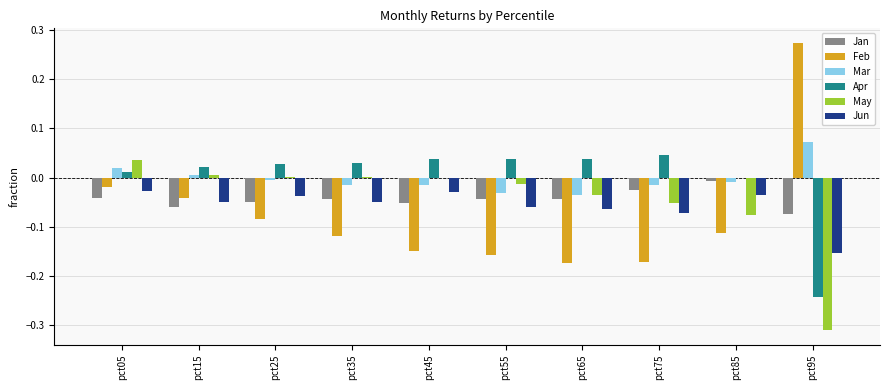

True or false: Apr has a value of 0.0 at pct35.

True